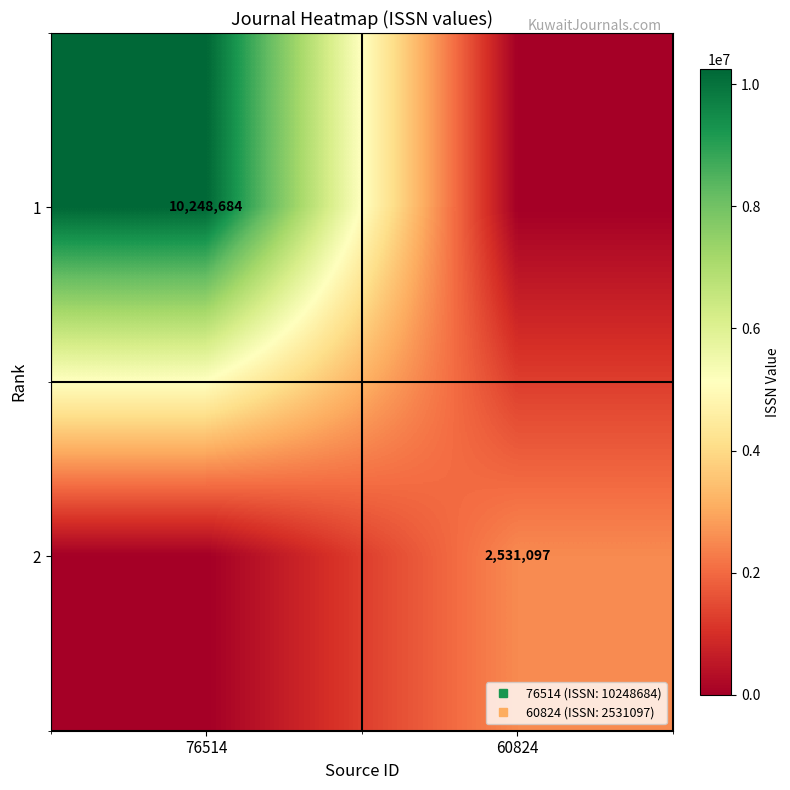

Which series has the widest spread of values?

1